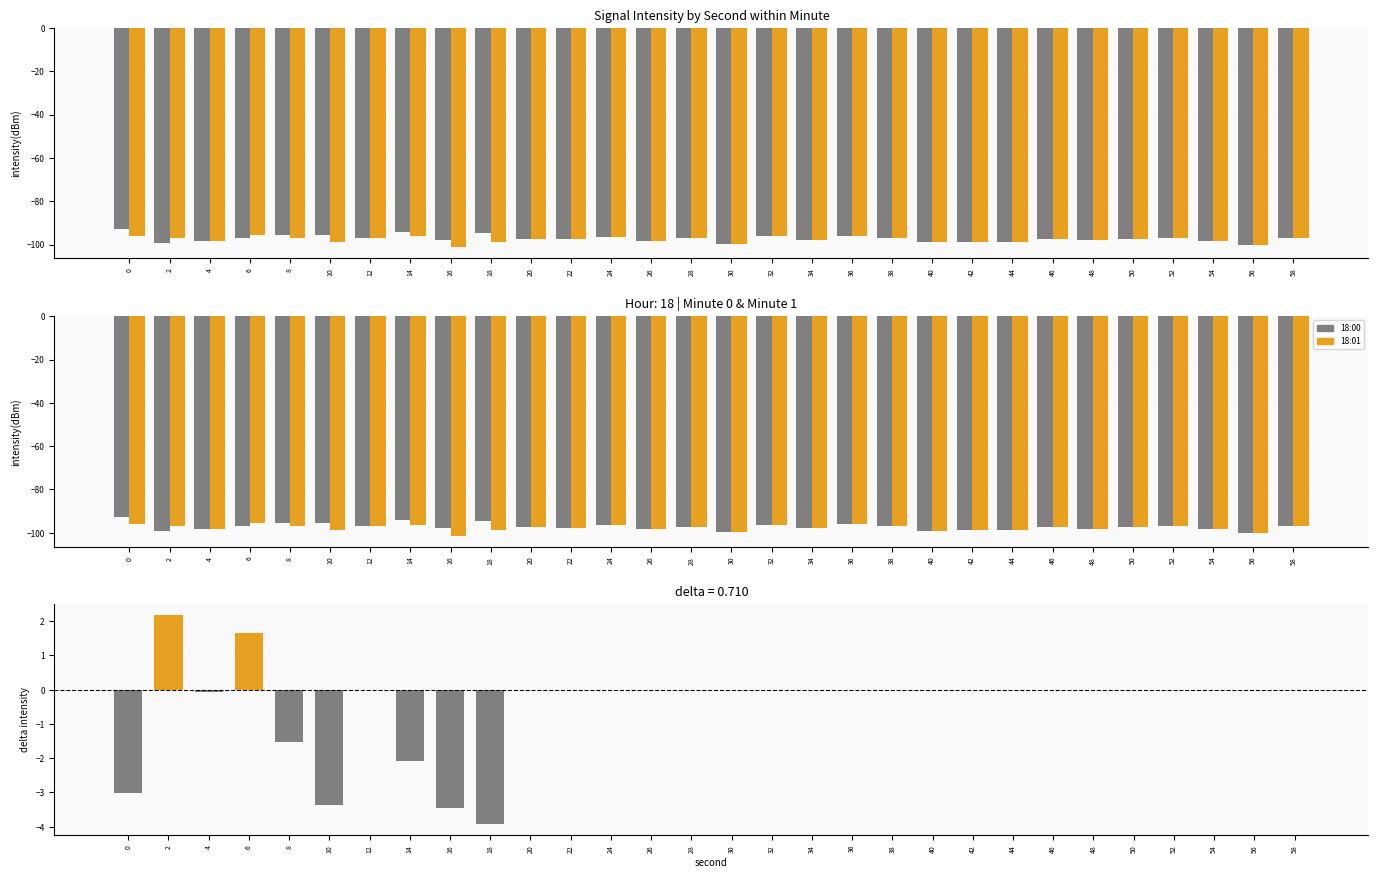

How many positive values does the delta (18:01 - 18:00) series have?

2